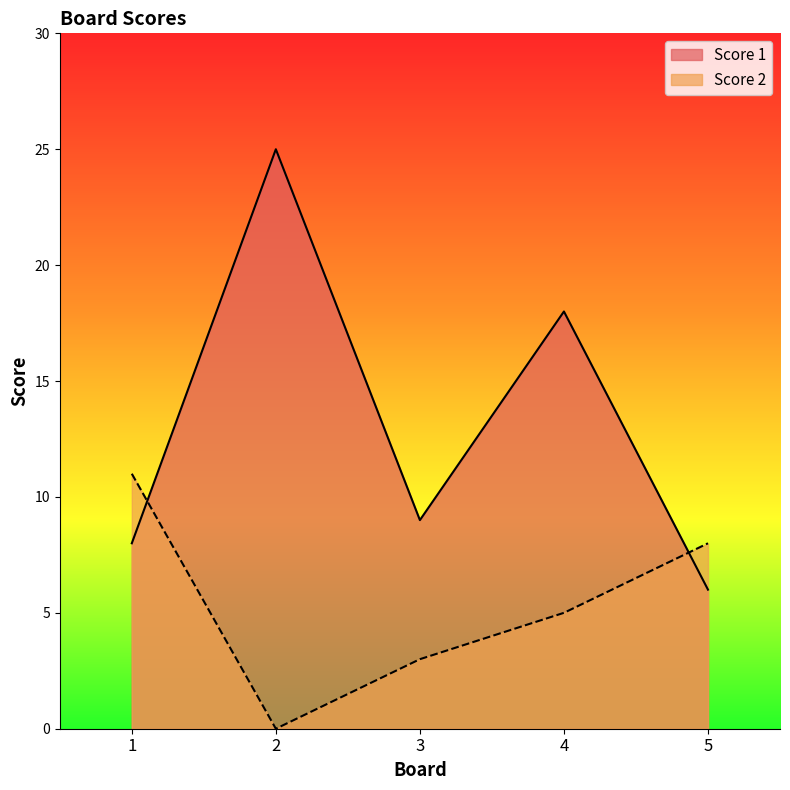

The Score 2 series shows 0 at 2. True or false?

True